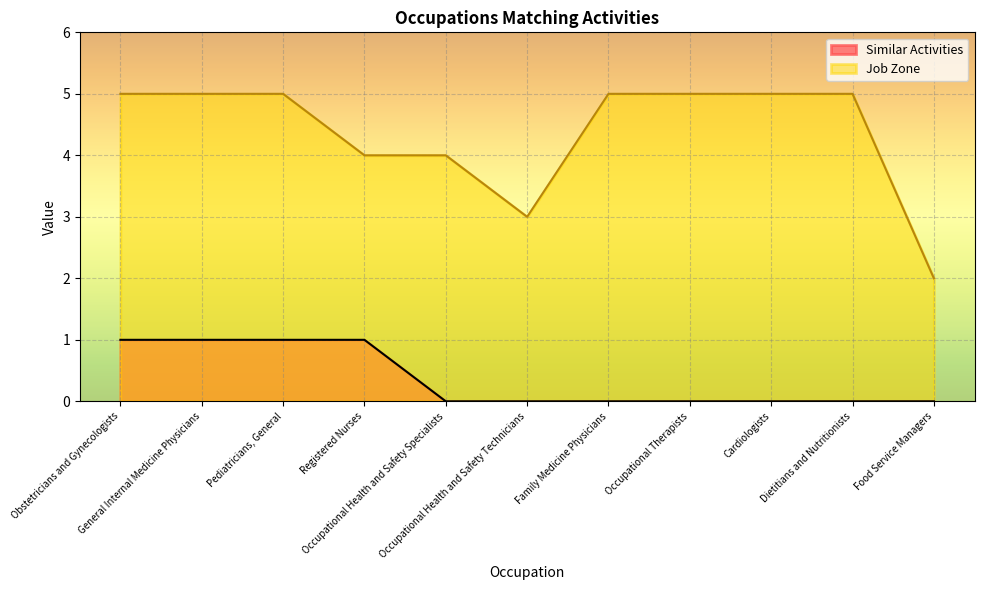

How many data points does each series have?

11